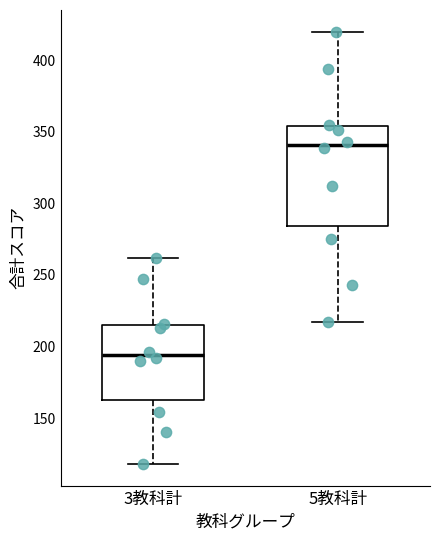

Reading left to right, read every box against the y-axis: the position of its median line, the range the box covers, and the ends of its whiskers. The values are not printed on the chart, so give them approximately, as read against the axis.

3教科計: median 195, box 165 to 215, whiskers 120 to 260
5教科計: median 340, box 285 to 355, whiskers 215 to 420